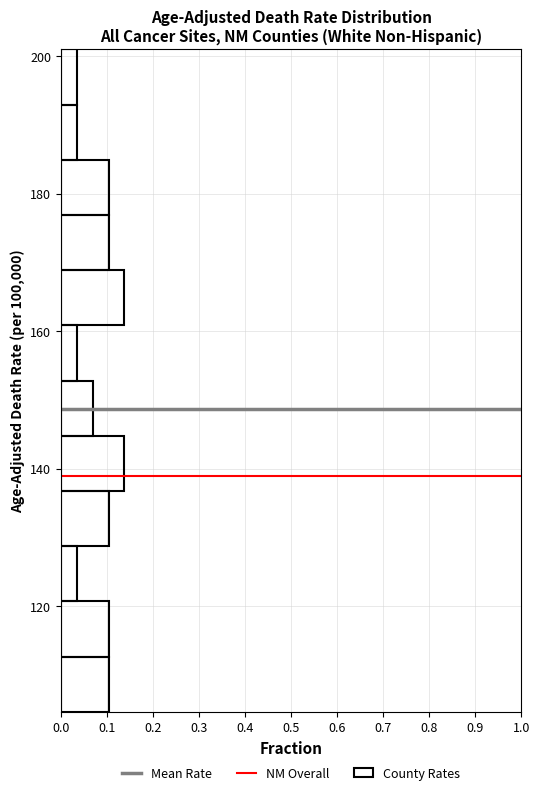

What is the length of the bar covering 192 to 202 on the y-axis? Neither the bar edges nor the lengths are printed on the chart, so give them approximately, as read against the axes.

0.03